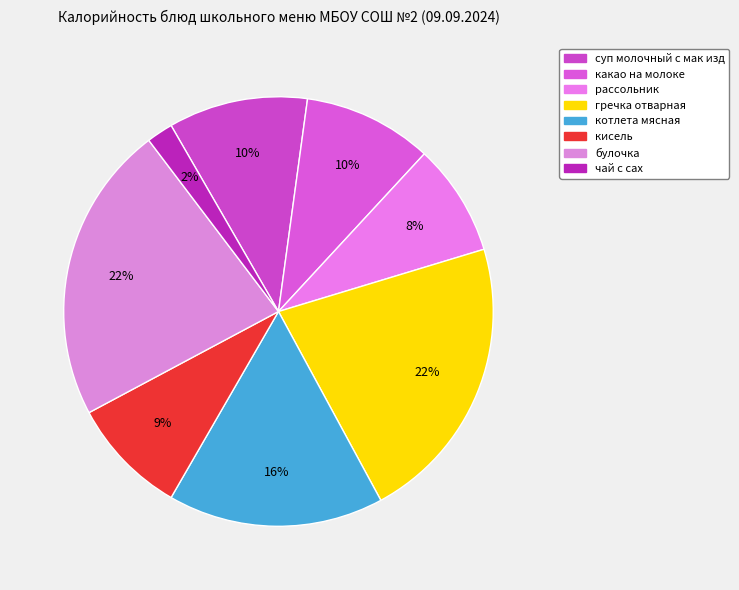

To the nearest percent, what is the difference between the largest and smallest slice percentages?

20%